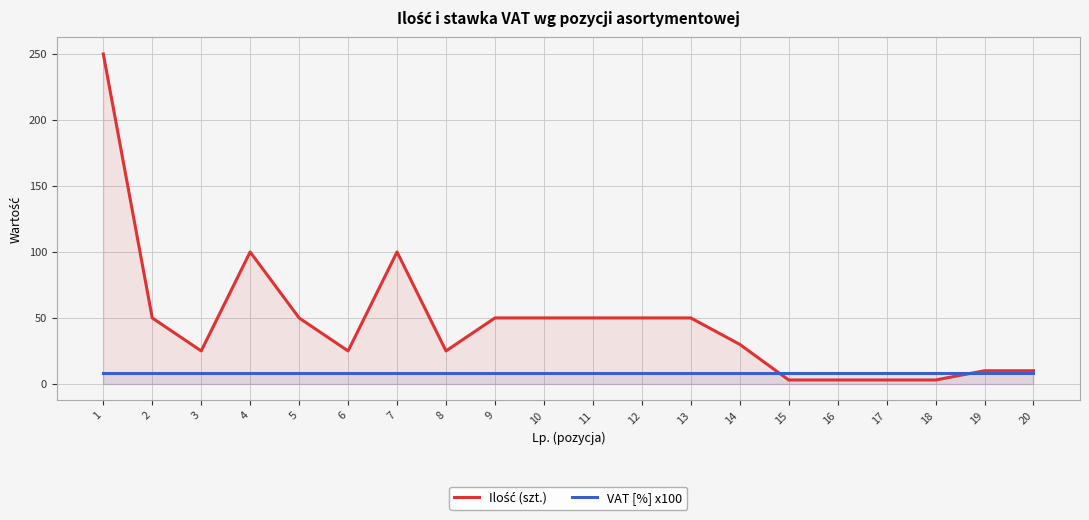

How many times do Ilość (szt.) and VAT [%] x100 cross each other?

2